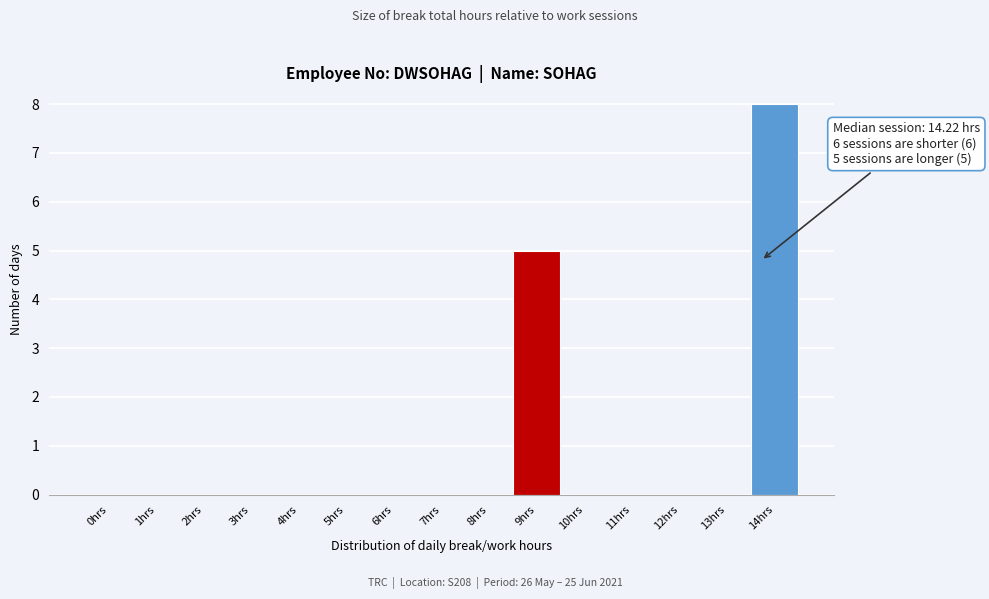

Reading left to right, transcribe all the data shown in this chart.

0hrs=0	1hrs=0	2hrs=0	3hrs=0	4hrs=0	5hrs=0	6hrs=0	7hrs=0	8hrs=0	9hrs=5	10hrs=0	11hrs=0	12hrs=0	13hrs=0	14hrs=8